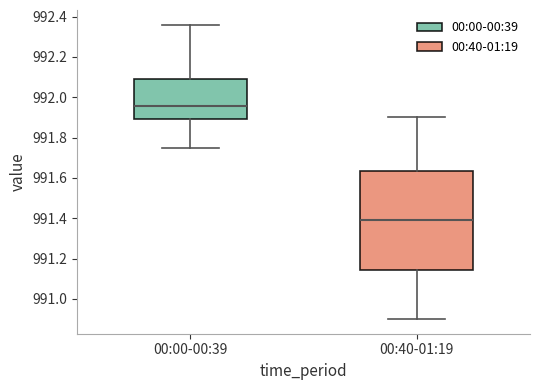

Reading left to right, transcribe this box plot: for each box, give where its median line is, the range the box spans, and where its two whiskers end, as read against the y-axis. The values are not printed on the chart, so give them approximately, as read against the axis.

00:00-00:39: median 991.96, box 991.90 to 992.10, whiskers 991.76 to 992.36
00:40-01:19: median 991.40, box 991.14 to 991.64, whiskers 990.90 to 991.90